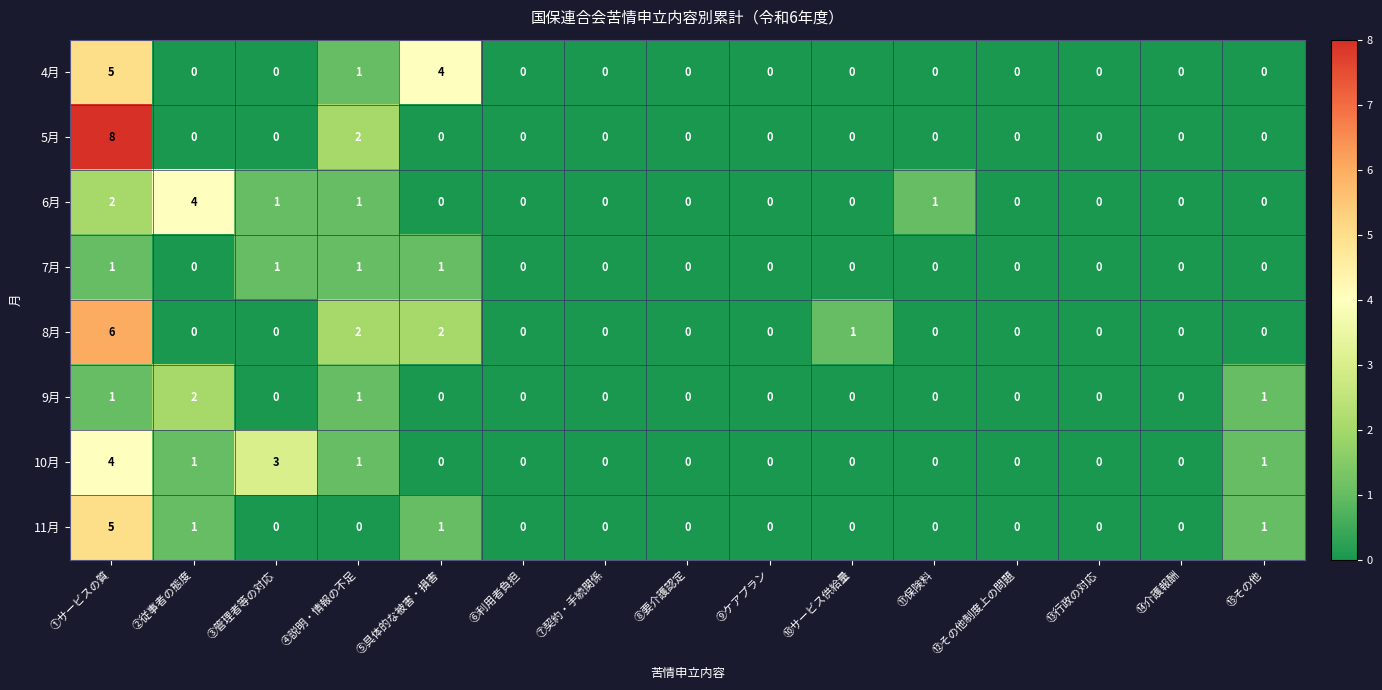

Between ⑦契約・手続関係 and ⑩サービス供給量, which series saw the biggest shift?

8月